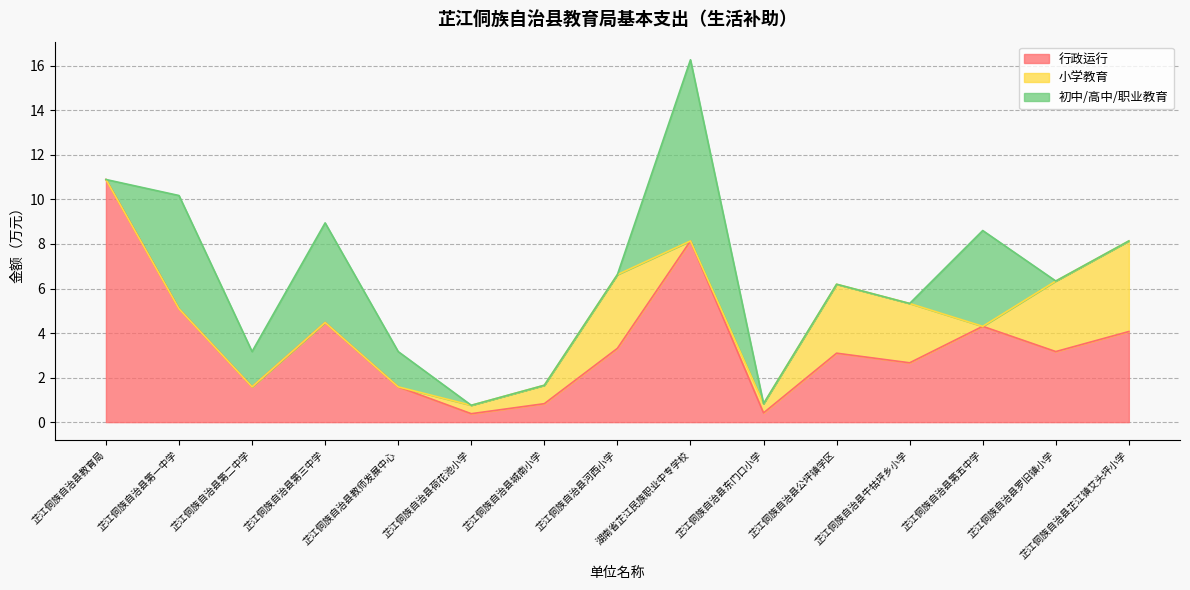

Does the chart have visible grid lines?

Yes